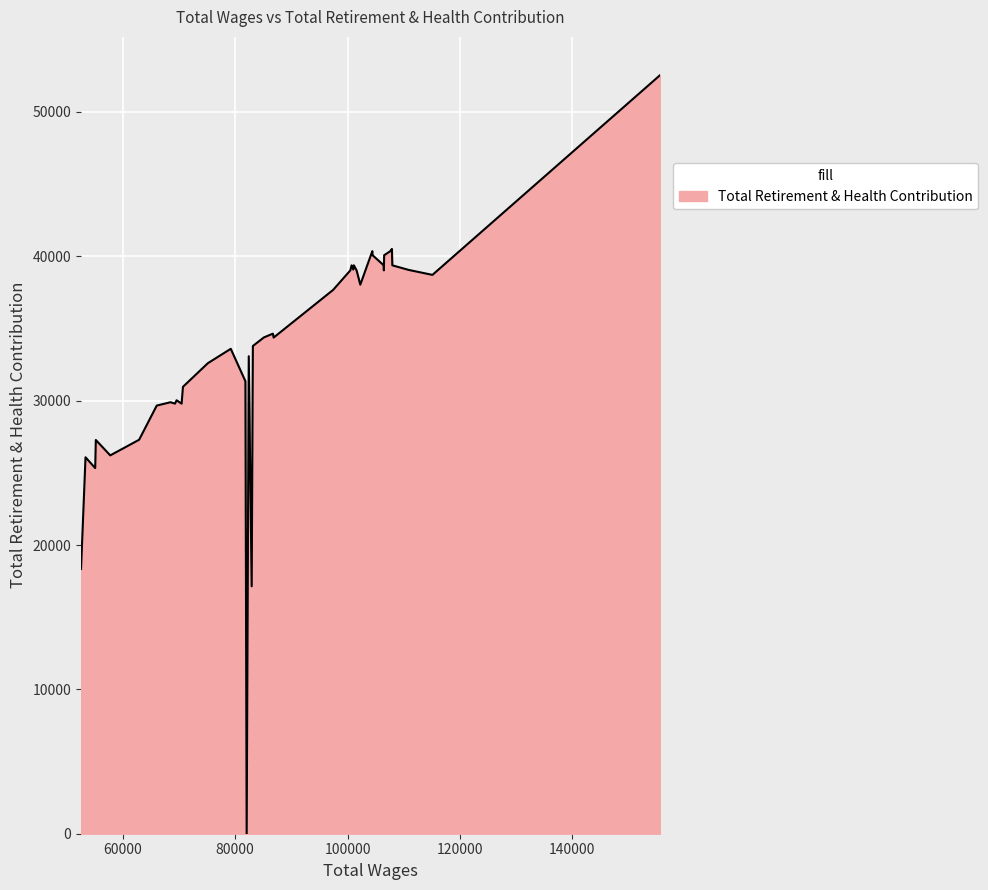

What is the greatest value displayed?

52572